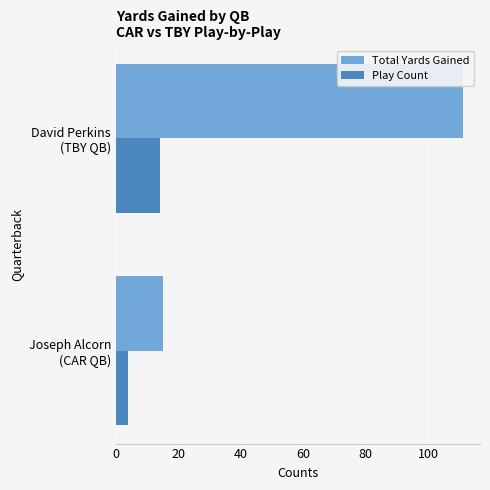

What is the sum of all Play Count values?

18